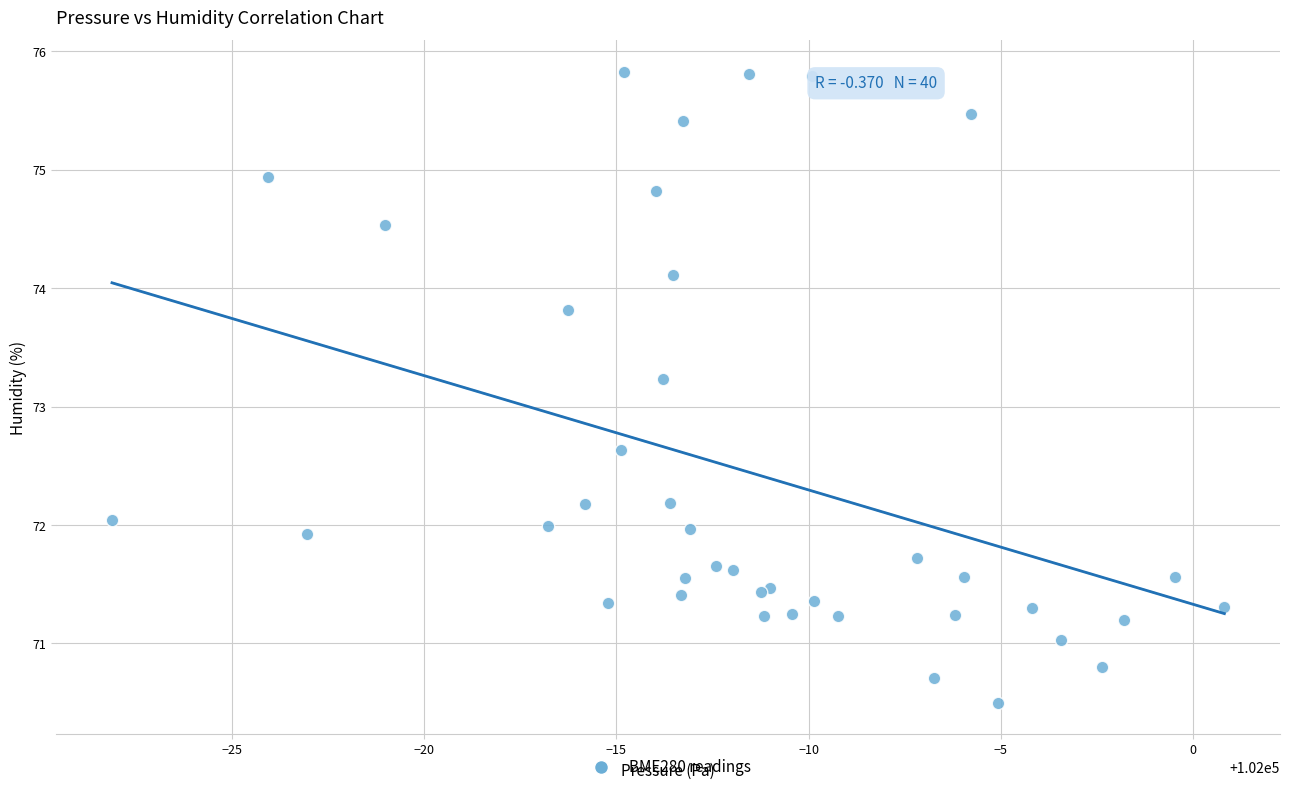

What Y value in the scatter plot is closest to 73?

73.2